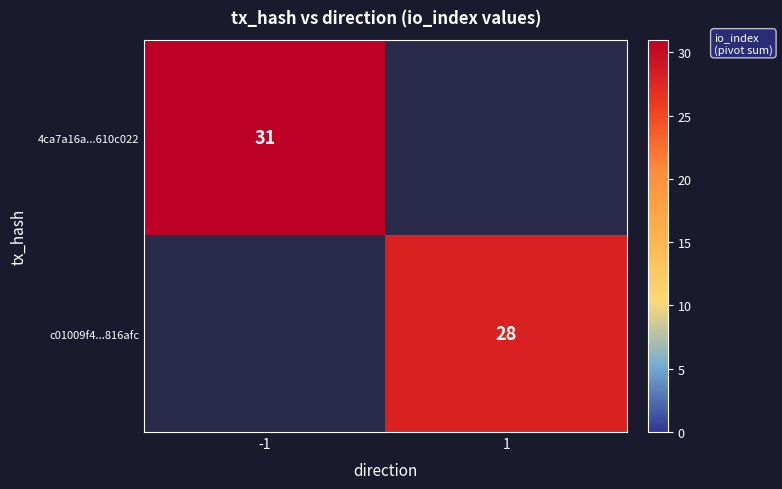

The value of 4ca7a16a...610c022 at -1 is 12. True or false?

False